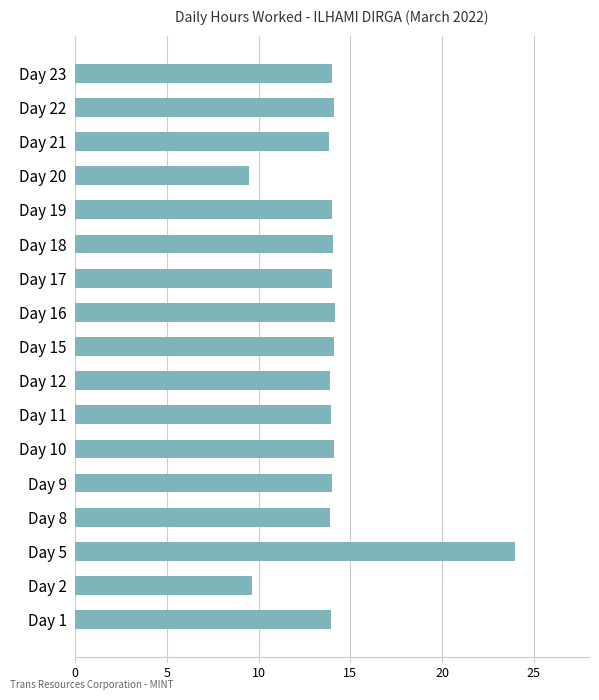

Which label corresponds to the largest value in the chart?

Day 5